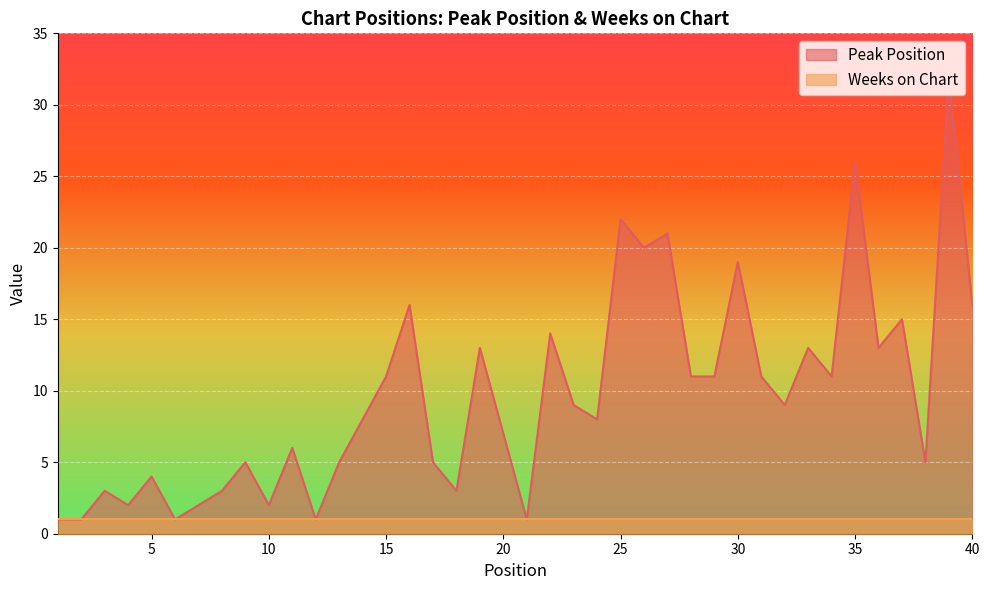

Reading left to right, extract all data points from this chart.

1	1	3	2	4	1	2	3	5	2	6	1	5	8	11	16	5	3	13	7	1	14	9	8	22	20	21	11	11	19	11	9	13	11	26	13	15	5	32	16